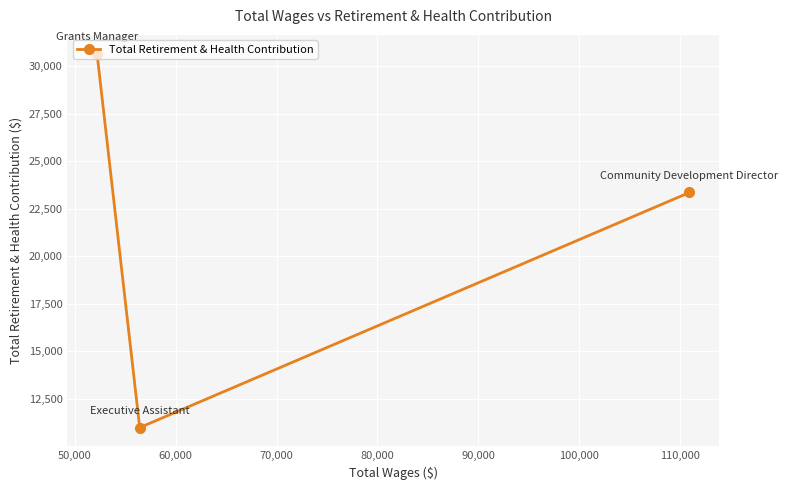

What is the value of the 2nd point from the left?

10997